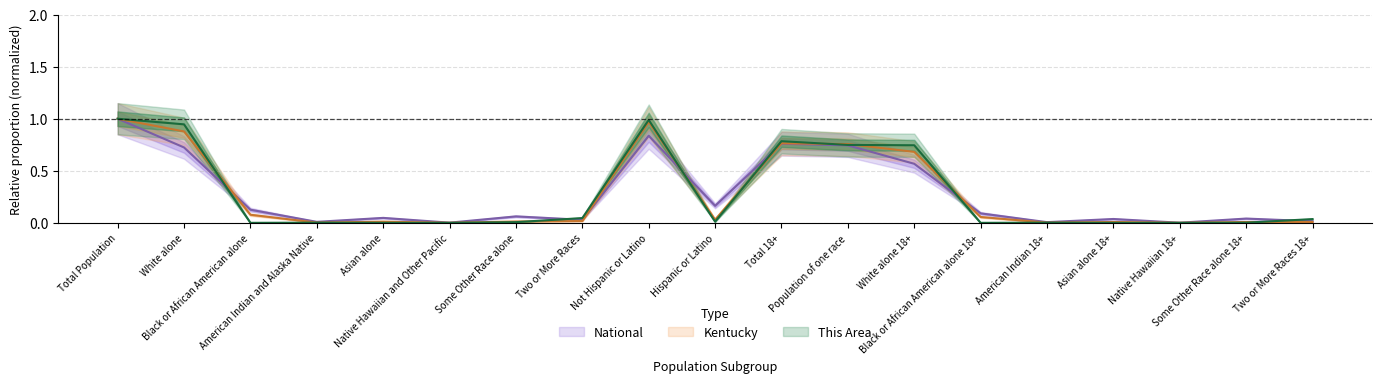

At which category is the sum across all series the highest?

Total Population